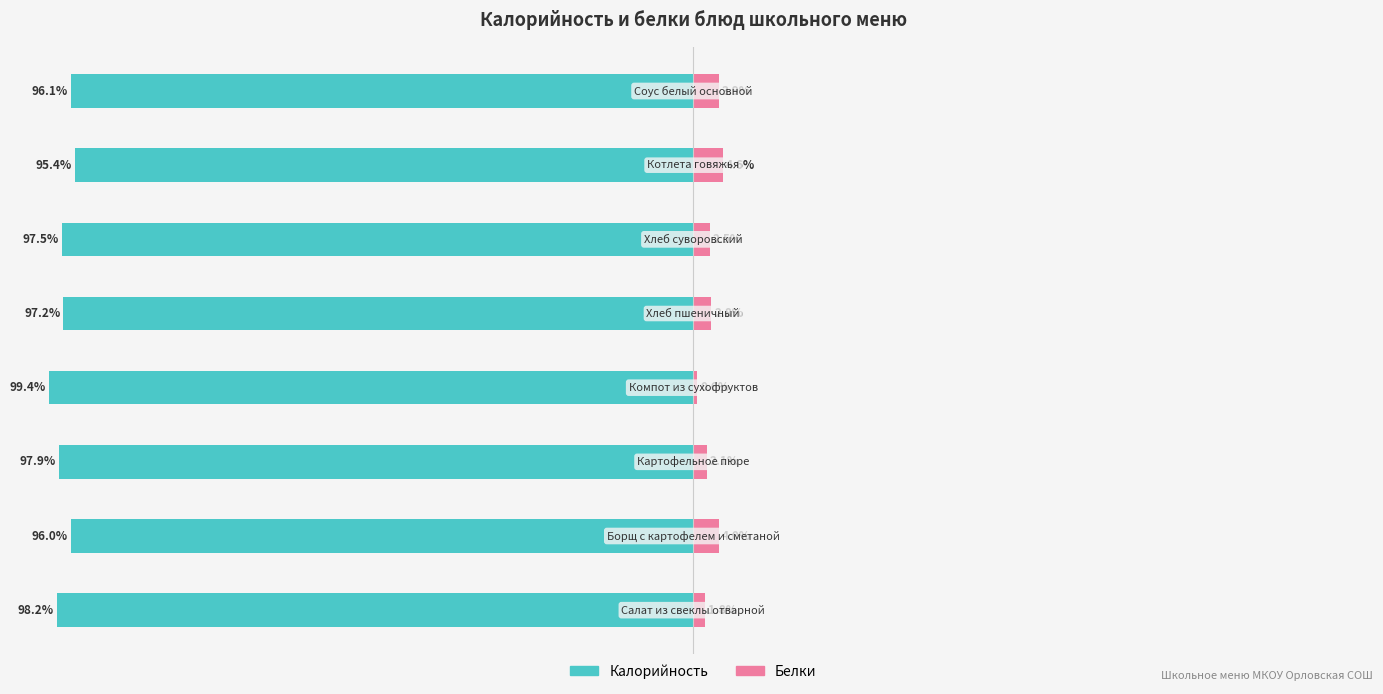

How many groups of bars are there?

8